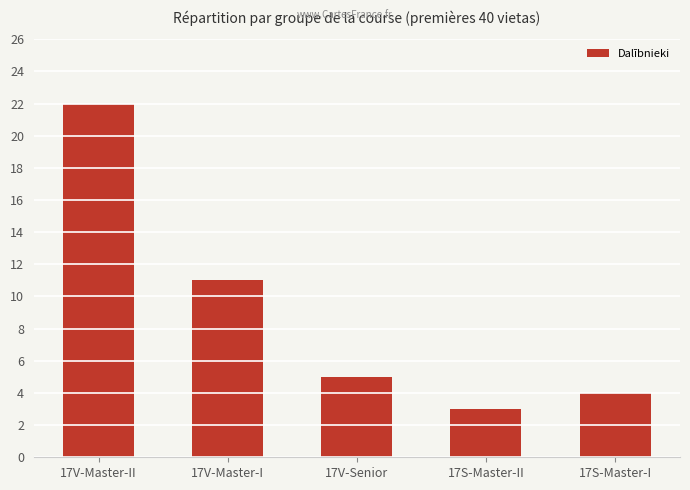

Approximately how many times larger is the value at 17S-Master-II compared to 17V-Master-II?

0.1